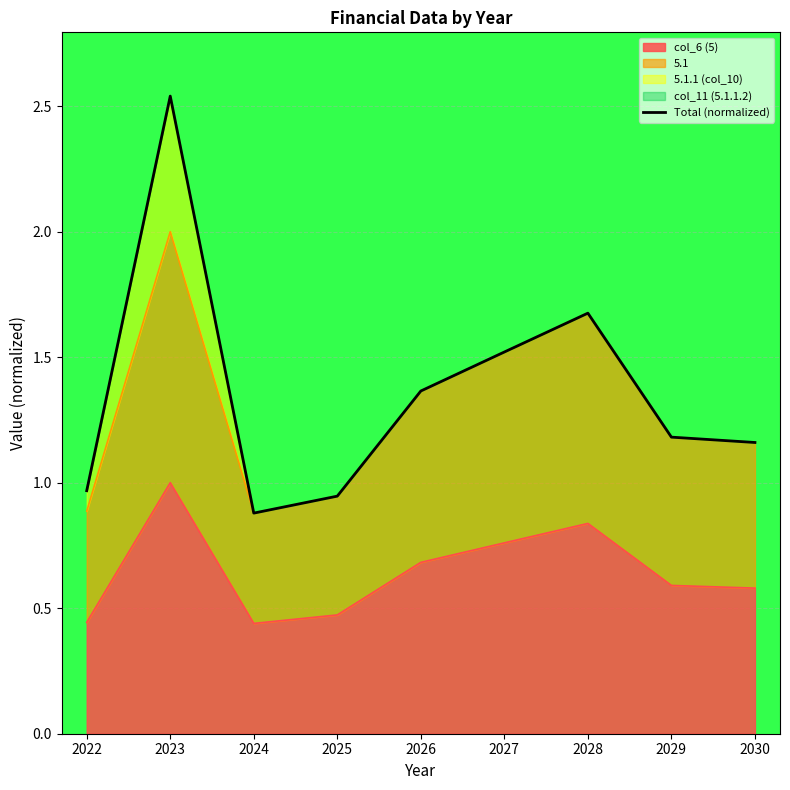

Which has a higher value, 2023 or 2022?

2023